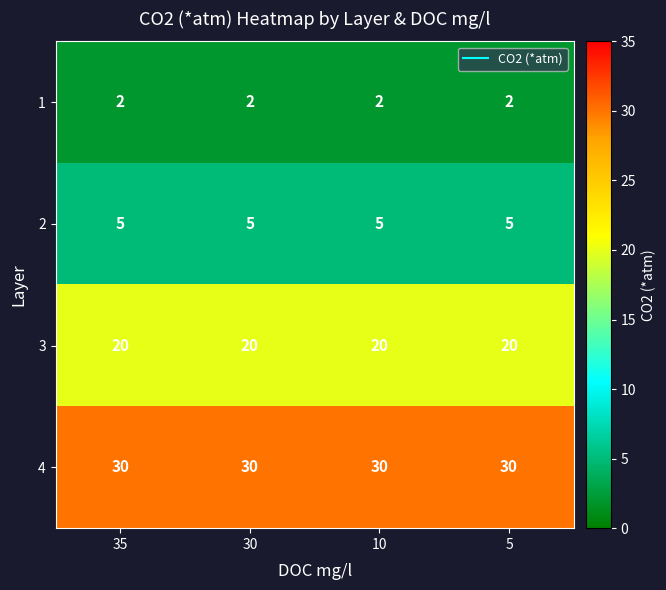

How many series are shown in this chart?

4